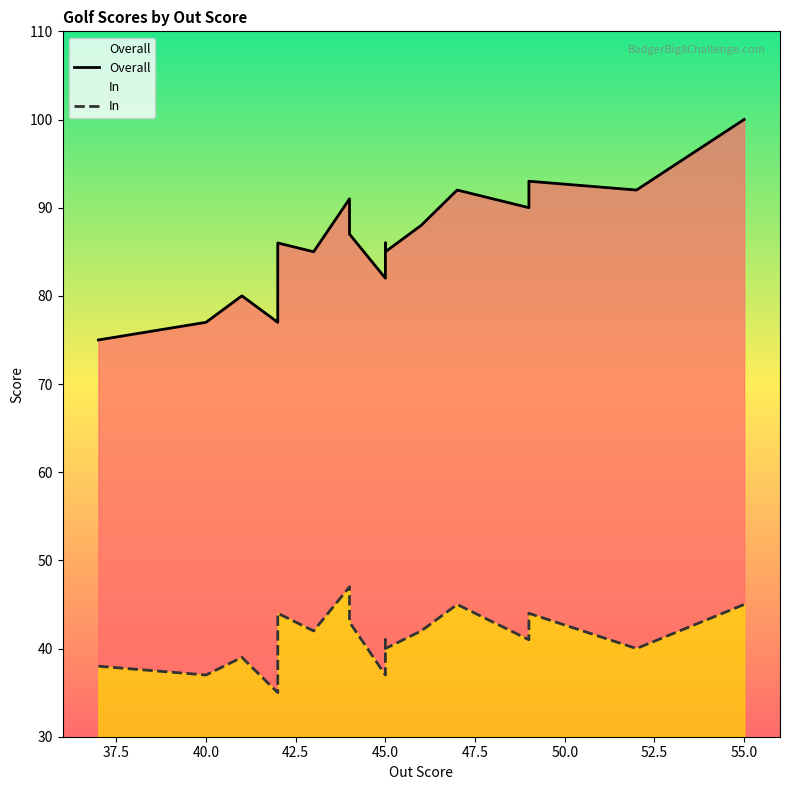

Between 40 and 42, which series saw the biggest shift?

Overall